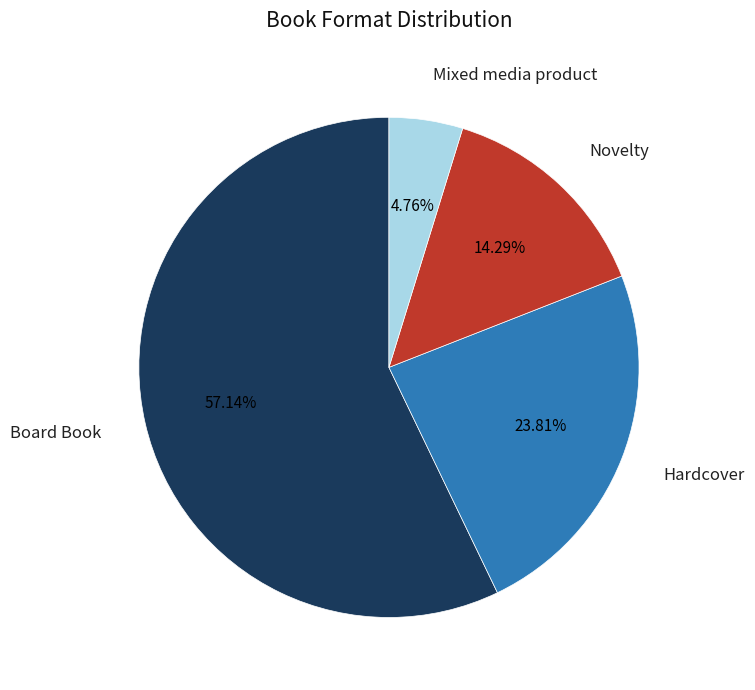

Is it true that Board Book is 57% of the pie?

True